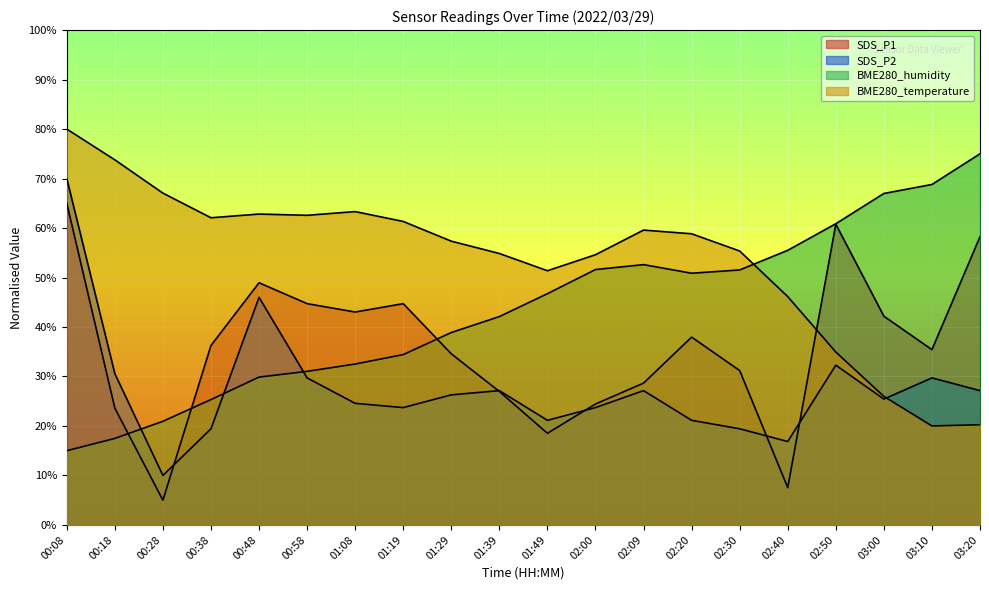

What is the total value across all series at 01:39?

151.1